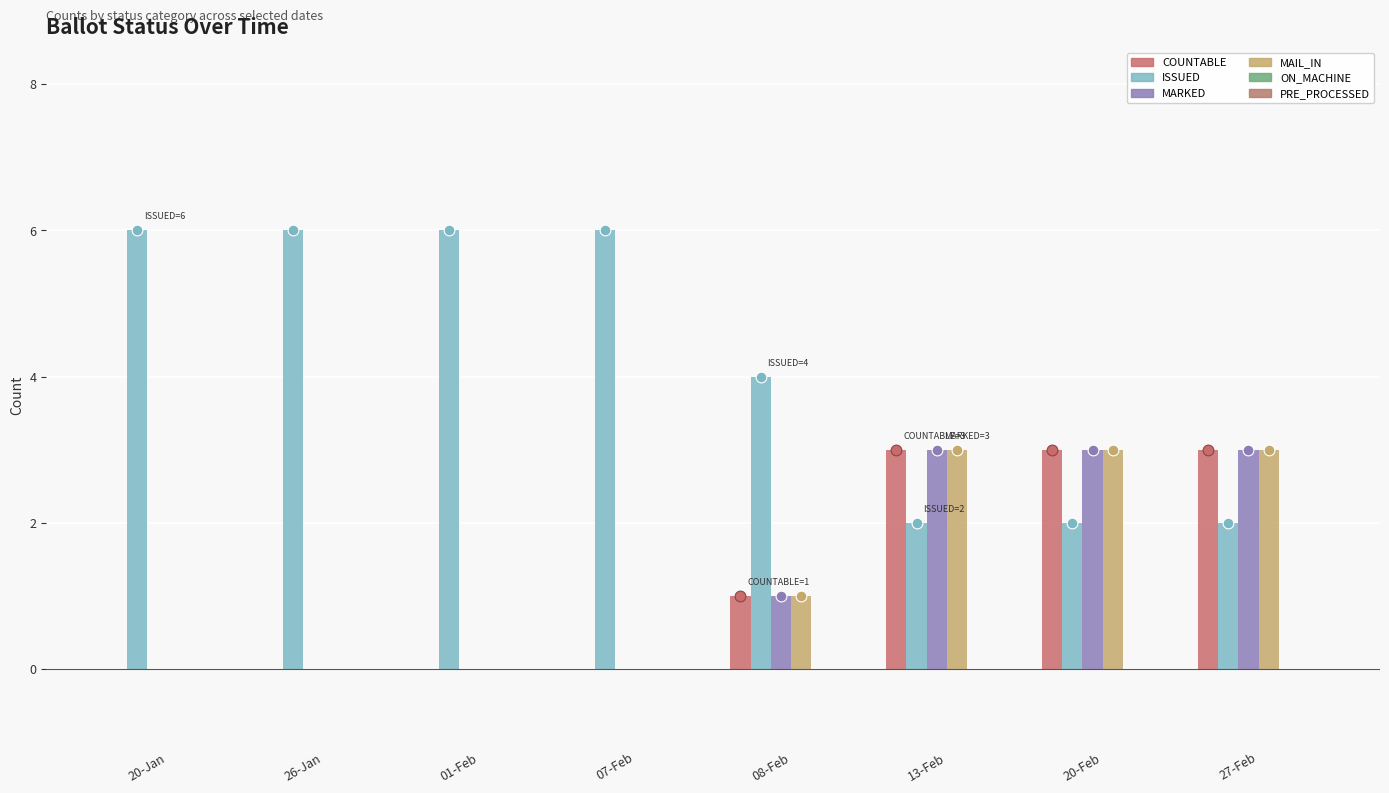

Which series contains the lowest Y value?

COUNTABLE